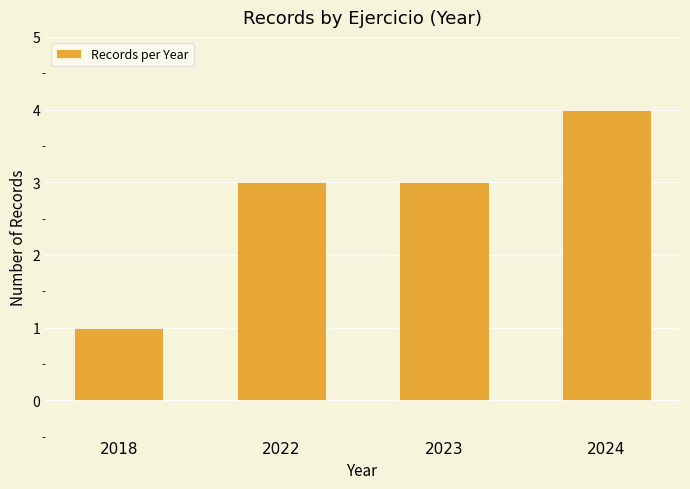

How many data points does each series have?

4